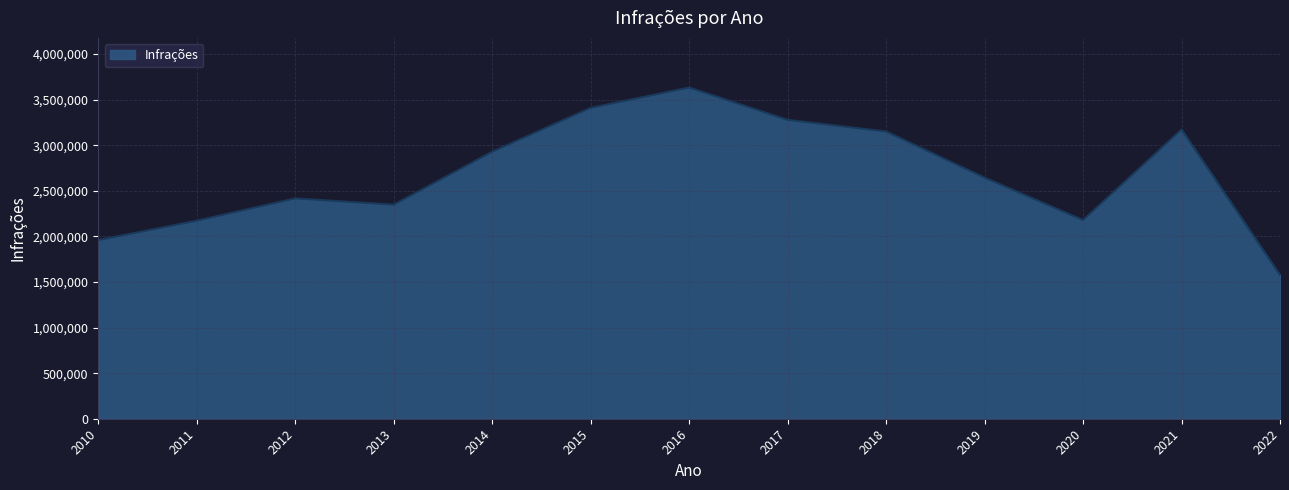

What is the average value?

2682182